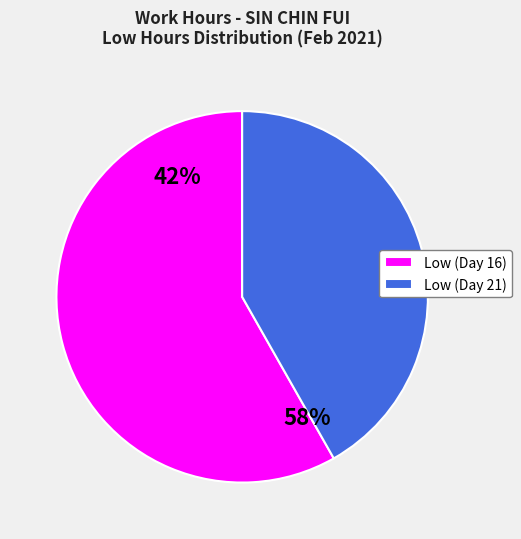

Is Low the majority of the pie?

Yes